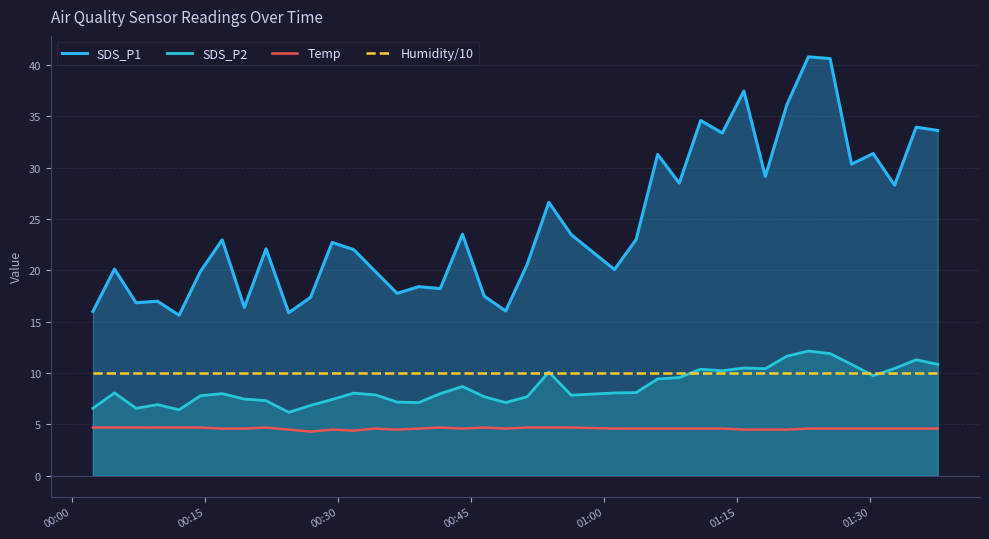

Which series has the largest total across all categories?

SDS_P1